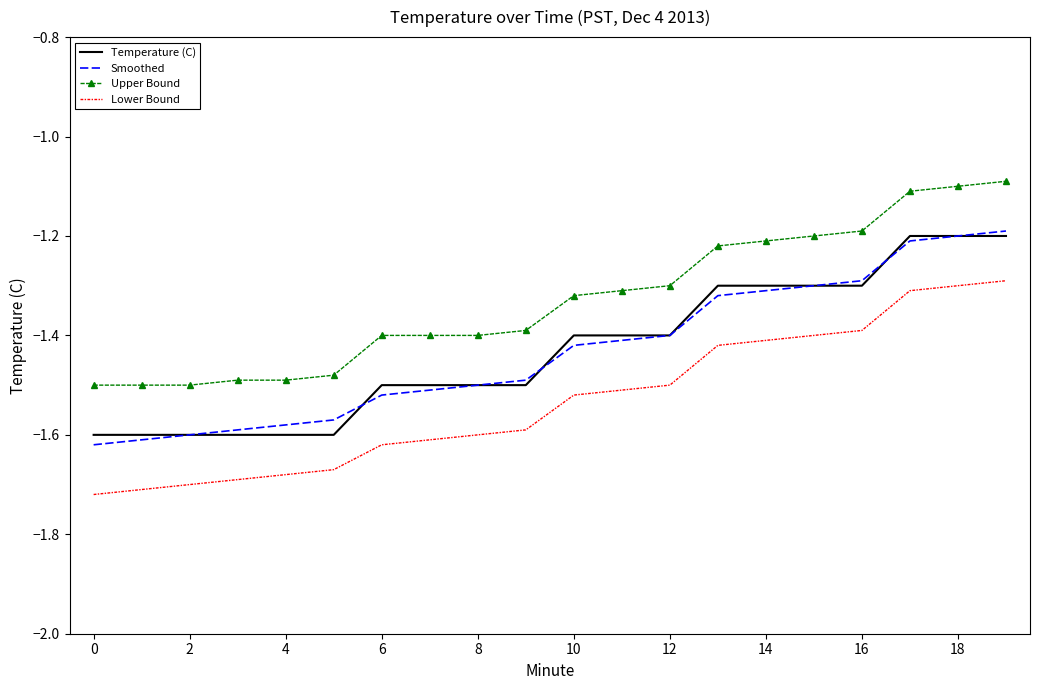

What is the maximum value shown in the chart?

-1.1